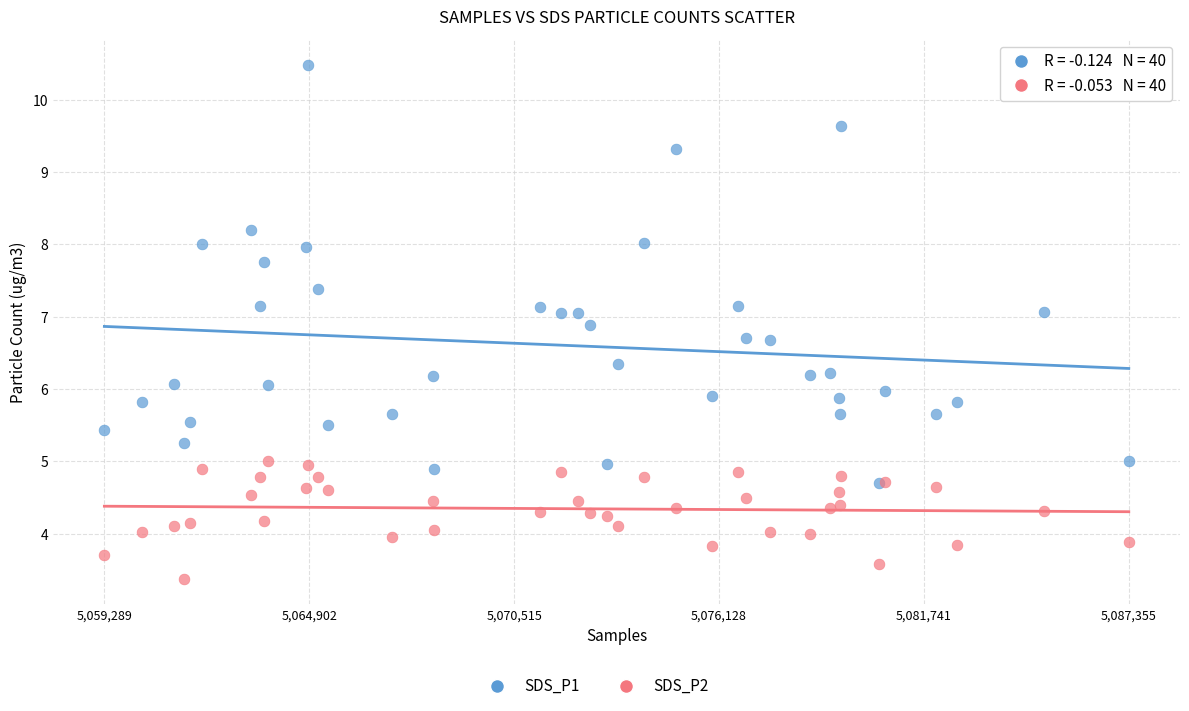

Which series contains the lowest Y value?

SDS_P2